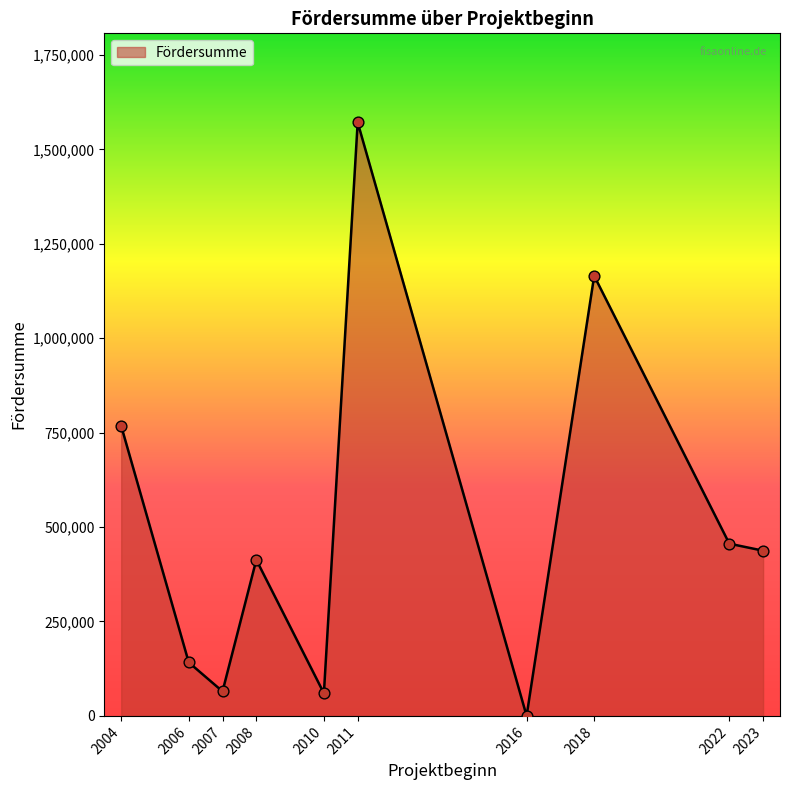

Which has a higher value, 2018 or 2010?

2018